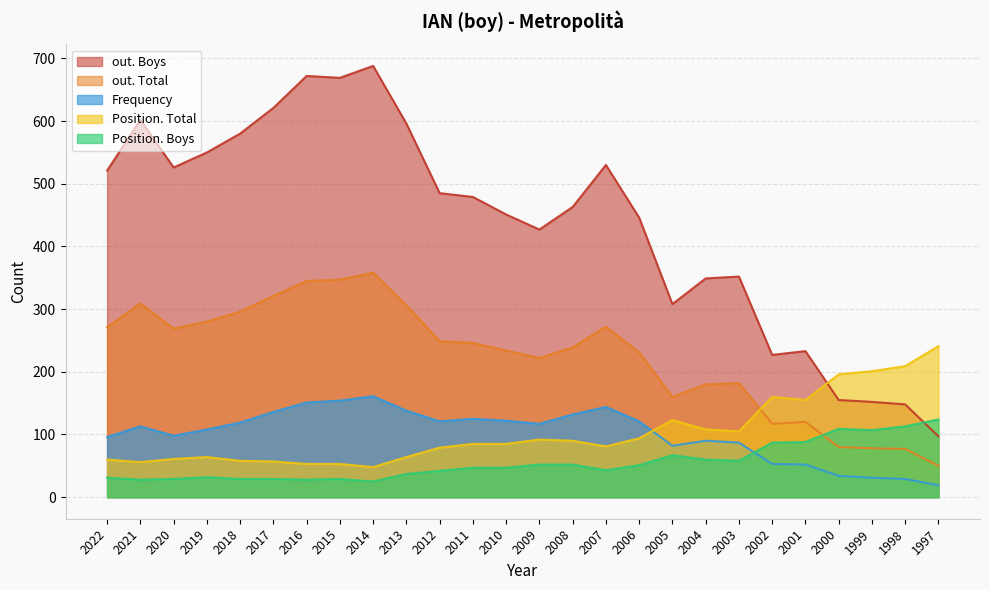

At which category does Position. Boys reach its first local valley?

2021